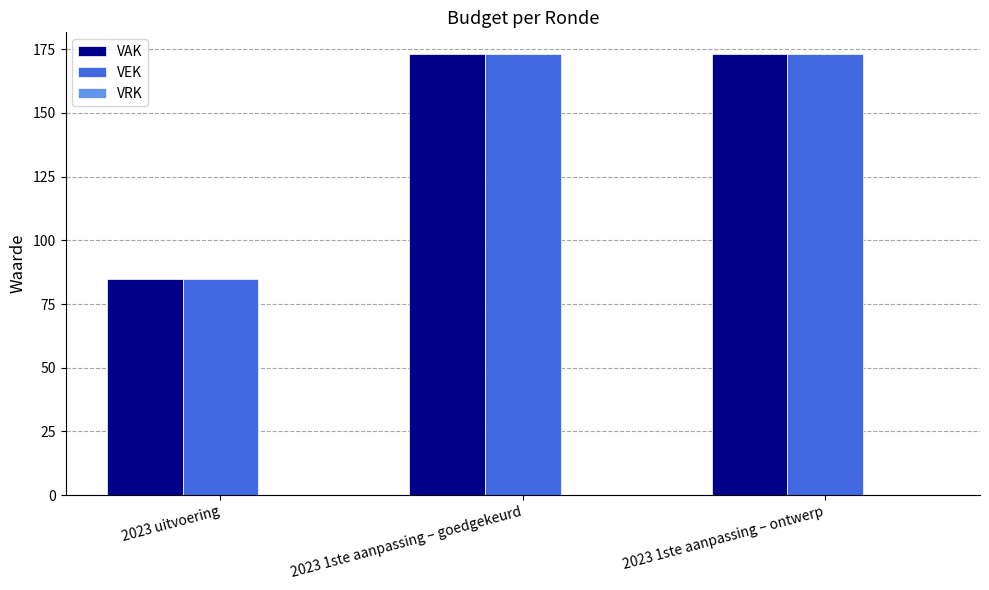

Which category has the lowest value across all series?

2023 uitvoering